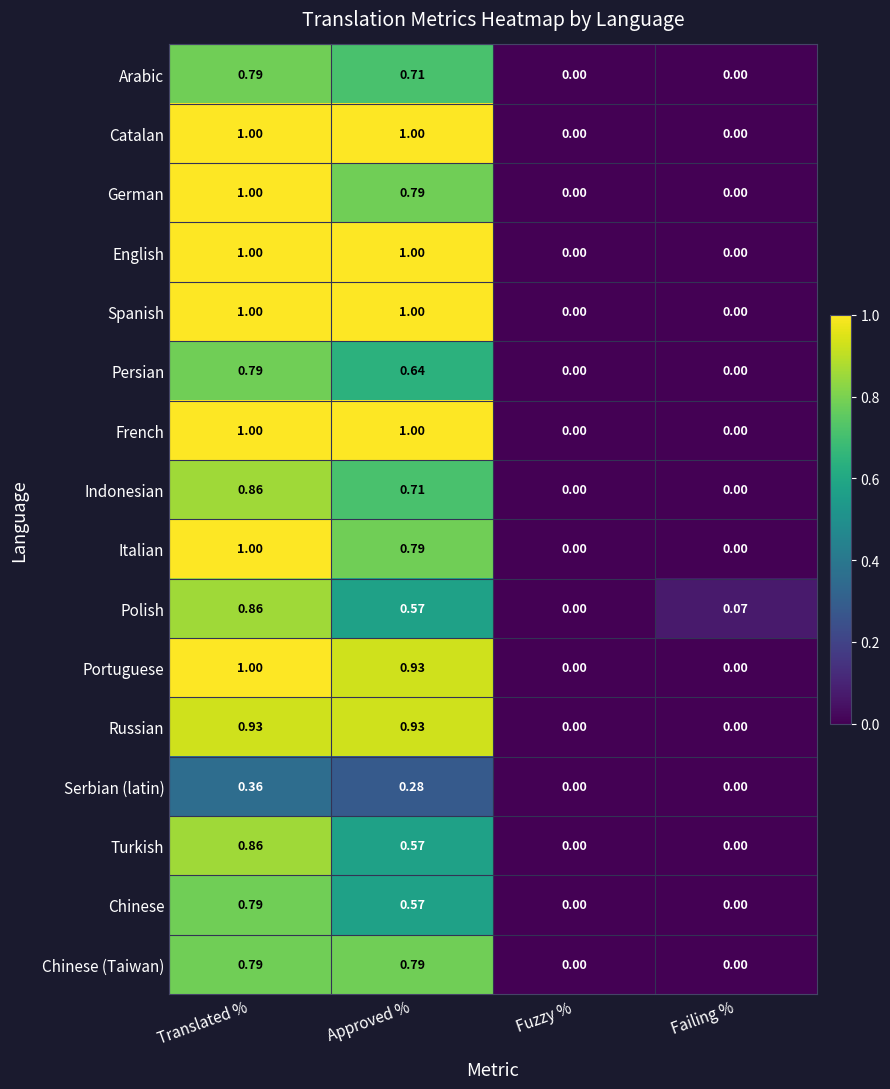

Which series changed the most between Fuzzy % and Failing %?

Polish